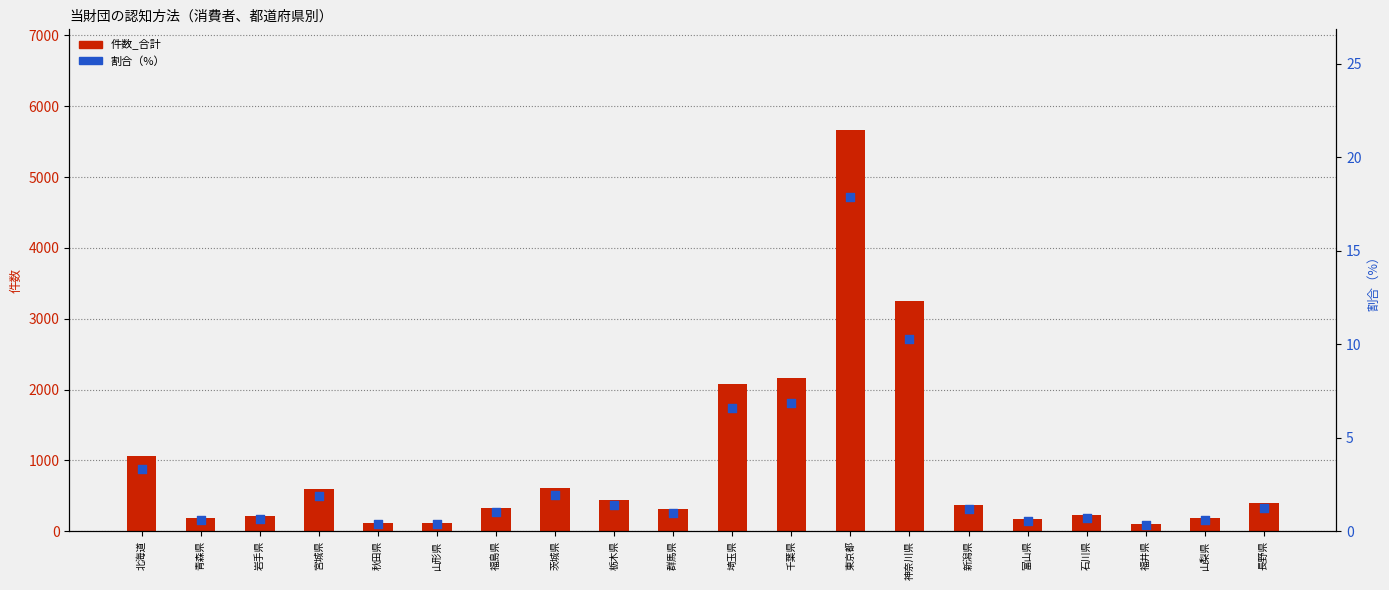

Which series has the largest total across all categories?

件数_合計